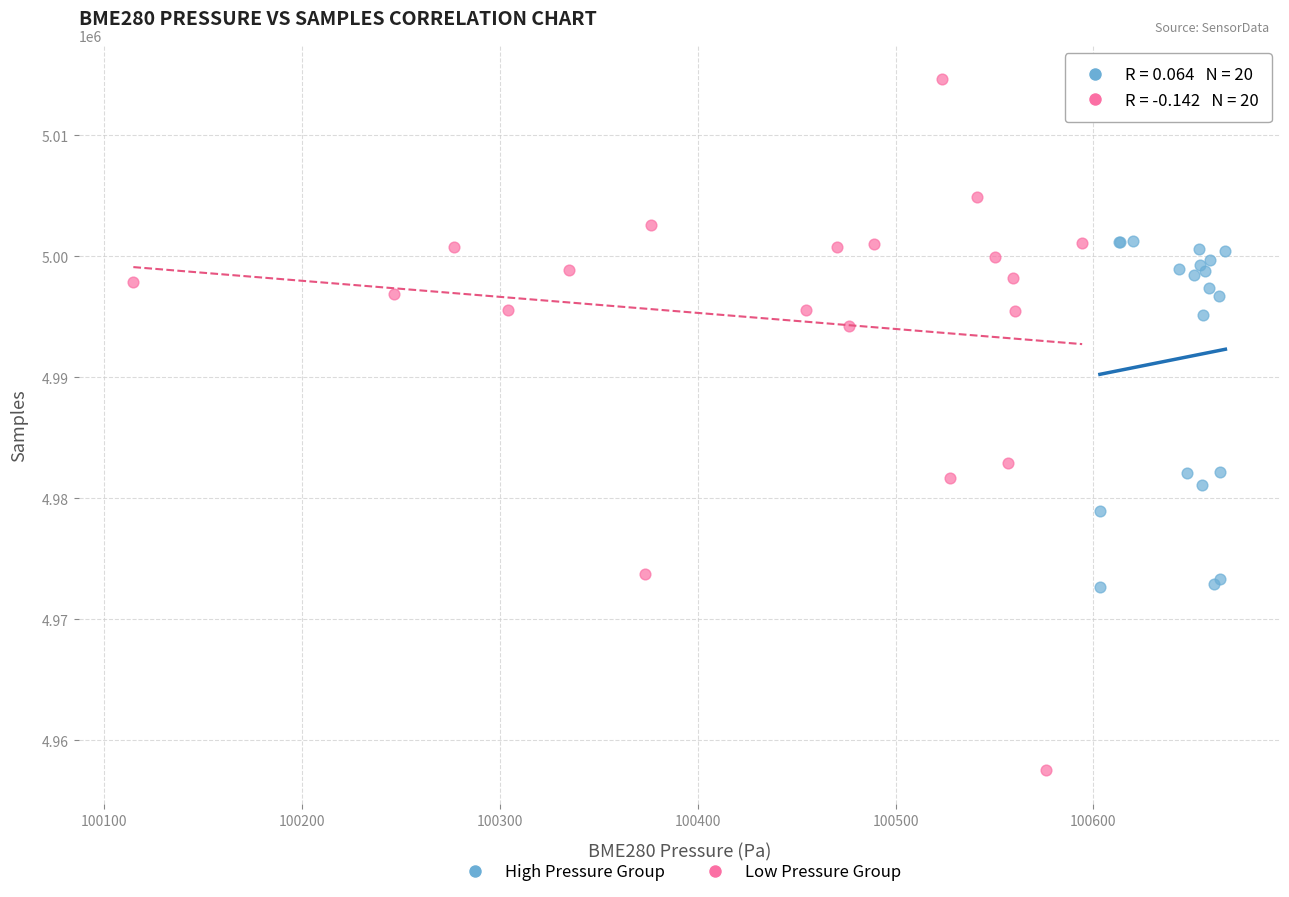

Which series reaches the maximum Y coordinate?

Low Pressure Group